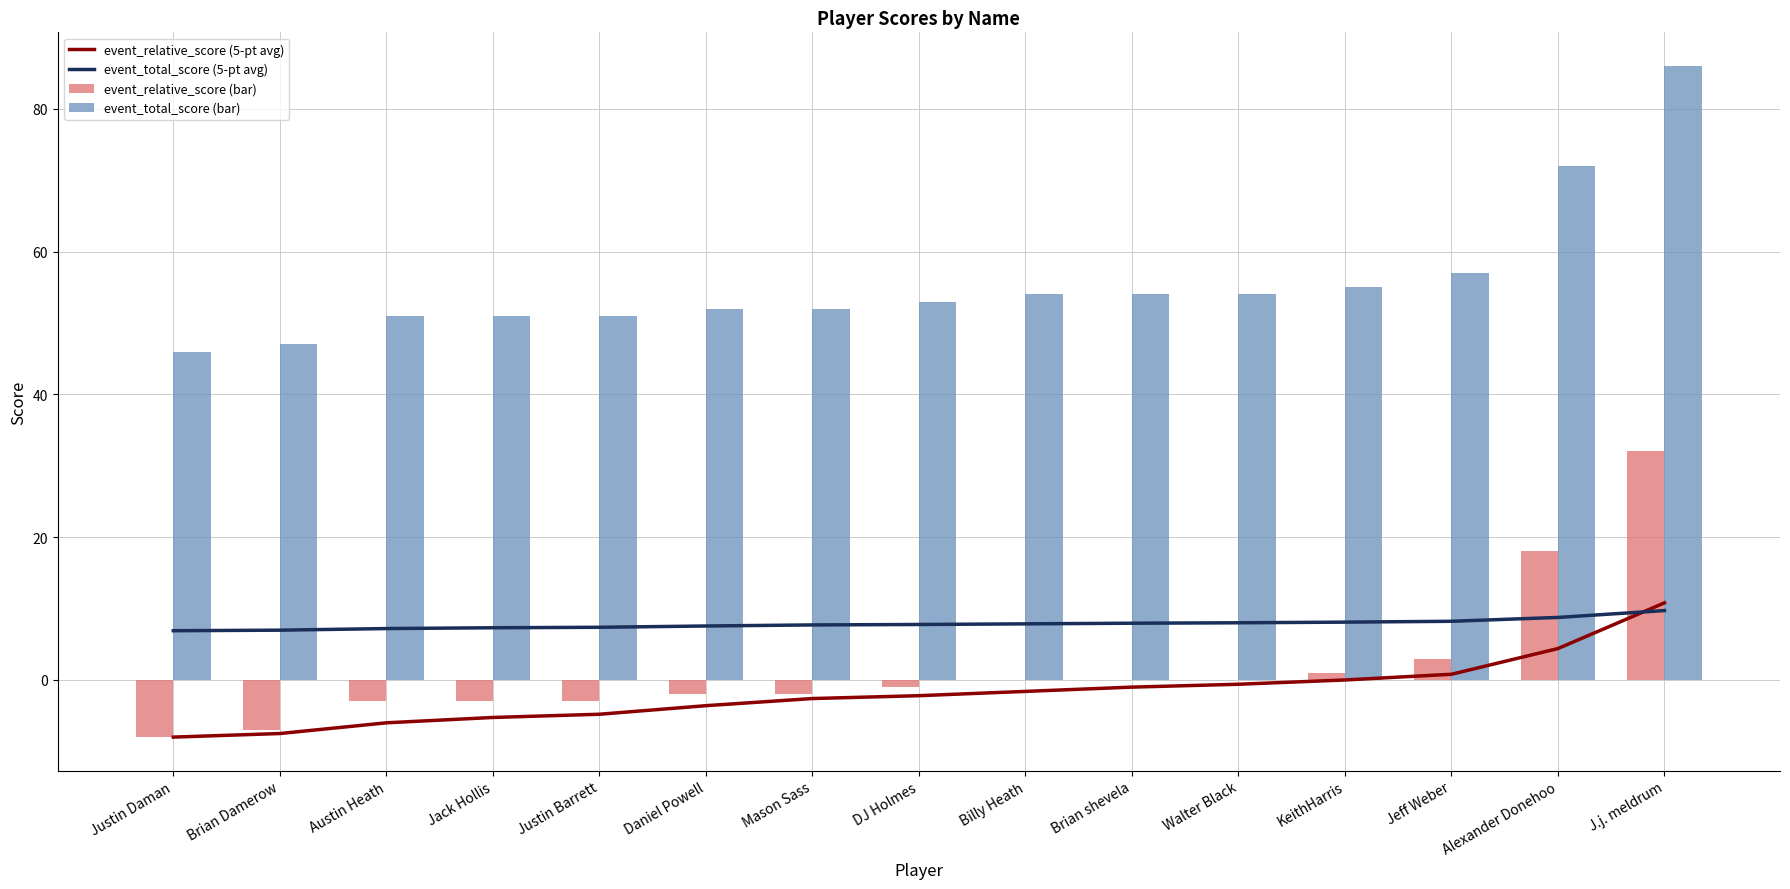

What is the difference between the event_total_score (bar) values at DJ Holmes and Justin Barrett?

2